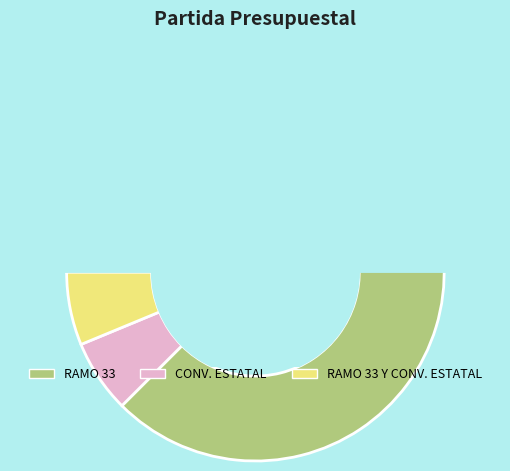

How many slices are in this pie chart?

3